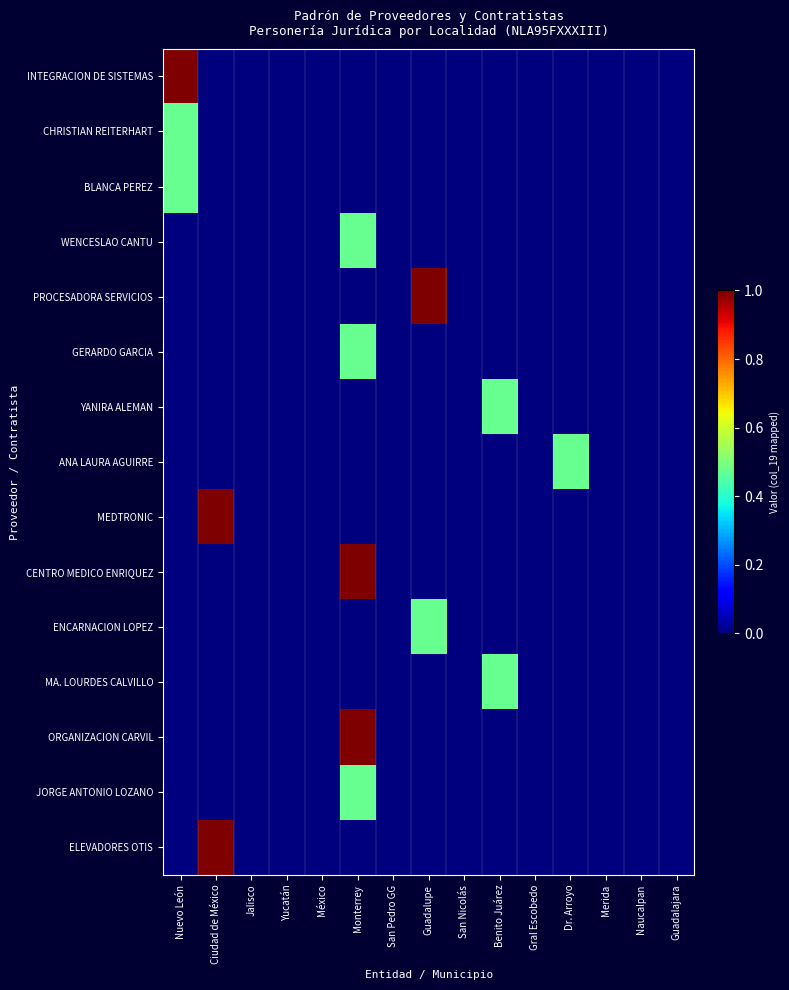

Reading right to left, extract all data points from this chart.

INTEGRACION DE SISTEMAS: Guadalajara=0.0	Naucalpan=0.0	Merida=0.0	Dr. Arroyo=0.0	Gral Escobedo=0.0	Benito Juárez=0.0	San Nicolás=0.0	Guadalupe=0.0	San Pedro GG=0.0	Monterrey=0.0	México=0.0	Yucatán=0.0	Jalisco=0.0	Ciudad de México=0.0	Nuevo León=1.0
CHRISTIAN REITERHART: Guadalajara=0.0	Naucalpan=0.0	Merida=0.0	Dr. Arroyo=0.0	Gral Escobedo=0.0	Benito Juárez=0.0	San Nicolás=0.0	Guadalupe=0.0	San Pedro GG=0.0	Monterrey=0.0	México=0.0	Yucatán=0.0	Jalisco=0.0	Ciudad de México=0.0	Nuevo León=0.5
BLANCA PEREZ: Guadalajara=0.0	Naucalpan=0.0	Merida=0.0	Dr. Arroyo=0.0	Gral Escobedo=0.0	Benito Juárez=0.0	San Nicolás=0.0	Guadalupe=0.0	San Pedro GG=0.0	Monterrey=0.0	México=0.0	Yucatán=0.0	Jalisco=0.0	Ciudad de México=0.0	Nuevo León=0.5
WENCESLAO CANTU: Guadalajara=0.0	Naucalpan=0.0	Merida=0.0	Dr. Arroyo=0.0	Gral Escobedo=0.0	Benito Juárez=0.0	San Nicolás=0.0	Guadalupe=0.0	San Pedro GG=0.0	Monterrey=0.5	México=0.0	Yucatán=0.0	Jalisco=0.0	Ciudad de México=0.0	Nuevo León=0.0
PROCESADORA SERVICIOS: Guadalajara=0.0	Naucalpan=0.0	Merida=0.0	Dr. Arroyo=0.0	Gral Escobedo=0.0	Benito Juárez=0.0	San Nicolás=0.0	Guadalupe=1.0	San Pedro GG=0.0	Monterrey=0.0	México=0.0	Yucatán=0.0	Jalisco=0.0	Ciudad de México=0.0	Nuevo León=0.0
GERARDO GARCIA: Guadalajara=0.0	Naucalpan=0.0	Merida=0.0	Dr. Arroyo=0.0	Gral Escobedo=0.0	Benito Juárez=0.0	San Nicolás=0.0	Guadalupe=0.0	San Pedro GG=0.0	Monterrey=0.5	México=0.0	Yucatán=0.0	Jalisco=0.0	Ciudad de México=0.0	Nuevo León=0.0
YANIRA ALEMAN: Guadalajara=0.0	Naucalpan=0.0	Merida=0.0	Dr. Arroyo=0.0	Gral Escobedo=0.0	Benito Juárez=0.5	San Nicolás=0.0	Guadalupe=0.0	San Pedro GG=0.0	Monterrey=0.0	México=0.0	Yucatán=0.0	Jalisco=0.0	Ciudad de México=0.0	Nuevo León=0.0
ANA LAURA AGUIRRE: Guadalajara=0.0	Naucalpan=0.0	Merida=0.0	Dr. Arroyo=0.5	Gral Escobedo=0.0	Benito Juárez=0.0	San Nicolás=0.0	Guadalupe=0.0	San Pedro GG=0.0	Monterrey=0.0	México=0.0	Yucatán=0.0	Jalisco=0.0	Ciudad de México=0.0	Nuevo León=0.0
MEDTRONIC: Guadalajara=0.0	Naucalpan=0.0	Merida=0.0	Dr. Arroyo=0.0	Gral Escobedo=0.0	Benito Juárez=0.0	San Nicolás=0.0	Guadalupe=0.0	San Pedro GG=0.0	Monterrey=0.0	México=0.0	Yucatán=0.0	Jalisco=0.0	Ciudad de México=1.0	Nuevo León=0.0
CENTRO MEDICO ENRIQUEZ: Guadalajara=0.0	Naucalpan=0.0	Merida=0.0	Dr. Arroyo=0.0	Gral Escobedo=0.0	Benito Juárez=0.0	San Nicolás=0.0	Guadalupe=0.0	San Pedro GG=0.0	Monterrey=1.0	México=0.0	Yucatán=0.0	Jalisco=0.0	Ciudad de México=0.0	Nuevo León=0.0
ENCARNACION LOPEZ: Guadalajara=0.0	Naucalpan=0.0	Merida=0.0	Dr. Arroyo=0.0	Gral Escobedo=0.0	Benito Juárez=0.0	San Nicolás=0.0	Guadalupe=0.5	San Pedro GG=0.0	Monterrey=0.0	México=0.0	Yucatán=0.0	Jalisco=0.0	Ciudad de México=0.0	Nuevo León=0.0
MA. LOURDES CALVILLO: Guadalajara=0.0	Naucalpan=0.0	Merida=0.0	Dr. Arroyo=0.0	Gral Escobedo=0.0	Benito Juárez=0.5	San Nicolás=0.0	Guadalupe=0.0	San Pedro GG=0.0	Monterrey=0.0	México=0.0	Yucatán=0.0	Jalisco=0.0	Ciudad de México=0.0	Nuevo León=0.0
ORGANIZACION CARVIL: Guadalajara=0.0	Naucalpan=0.0	Merida=0.0	Dr. Arroyo=0.0	Gral Escobedo=0.0	Benito Juárez=0.0	San Nicolás=0.0	Guadalupe=0.0	San Pedro GG=0.0	Monterrey=1.0	México=0.0	Yucatán=0.0	Jalisco=0.0	Ciudad de México=0.0	Nuevo León=0.0
JORGE ANTONIO LOZANO: Guadalajara=0.0	Naucalpan=0.0	Merida=0.0	Dr. Arroyo=0.0	Gral Escobedo=0.0	Benito Juárez=0.0	San Nicolás=0.0	Guadalupe=0.0	San Pedro GG=0.0	Monterrey=0.5	México=0.0	Yucatán=0.0	Jalisco=0.0	Ciudad de México=0.0	Nuevo León=0.0
ELEVADORES OTIS: Guadalajara=0.0	Naucalpan=0.0	Merida=0.0	Dr. Arroyo=0.0	Gral Escobedo=0.0	Benito Juárez=0.0	San Nicolás=0.0	Guadalupe=0.0	San Pedro GG=0.0	Monterrey=0.0	México=0.0	Yucatán=0.0	Jalisco=0.0	Ciudad de México=1.0	Nuevo León=0.0